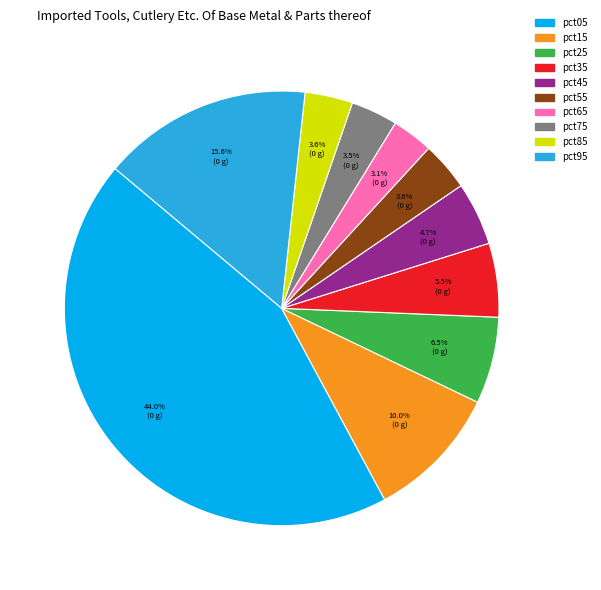

How many segments does this pie chart have?

10